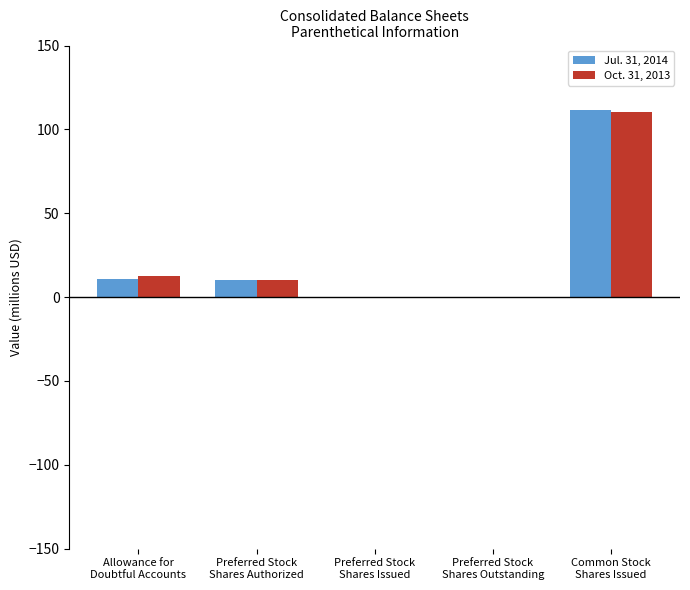

What are all the series names shown in the legend?

Jul. 31, 2014, Oct. 31, 2013